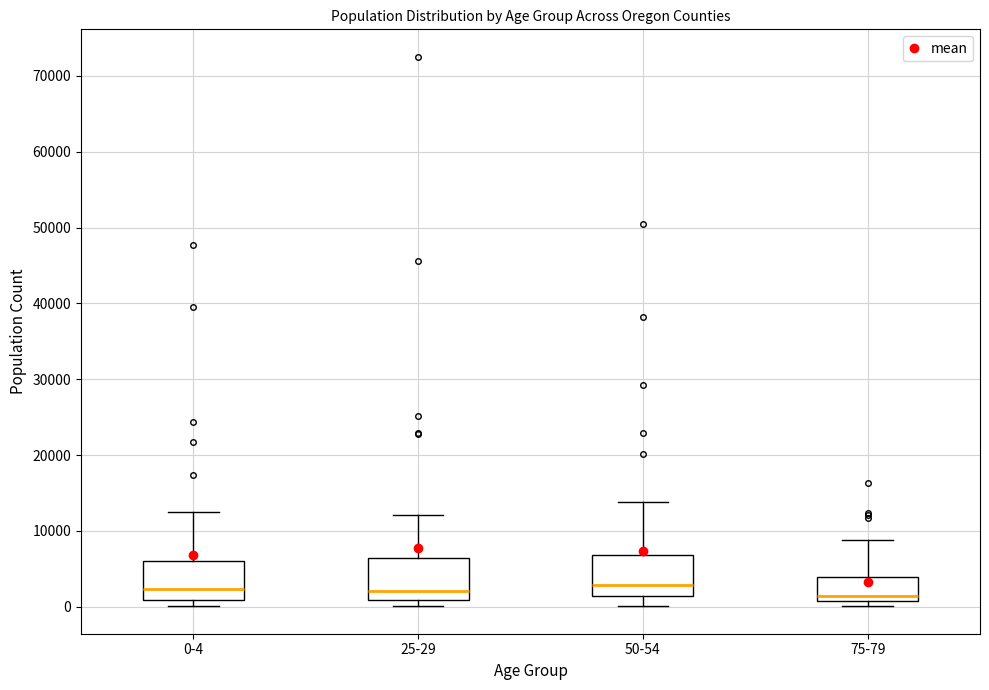

Where does the median line of the box for 25-29 sit on the y-axis? The values are not printed on the chart, so give them approximately, as read against the axis.

2000